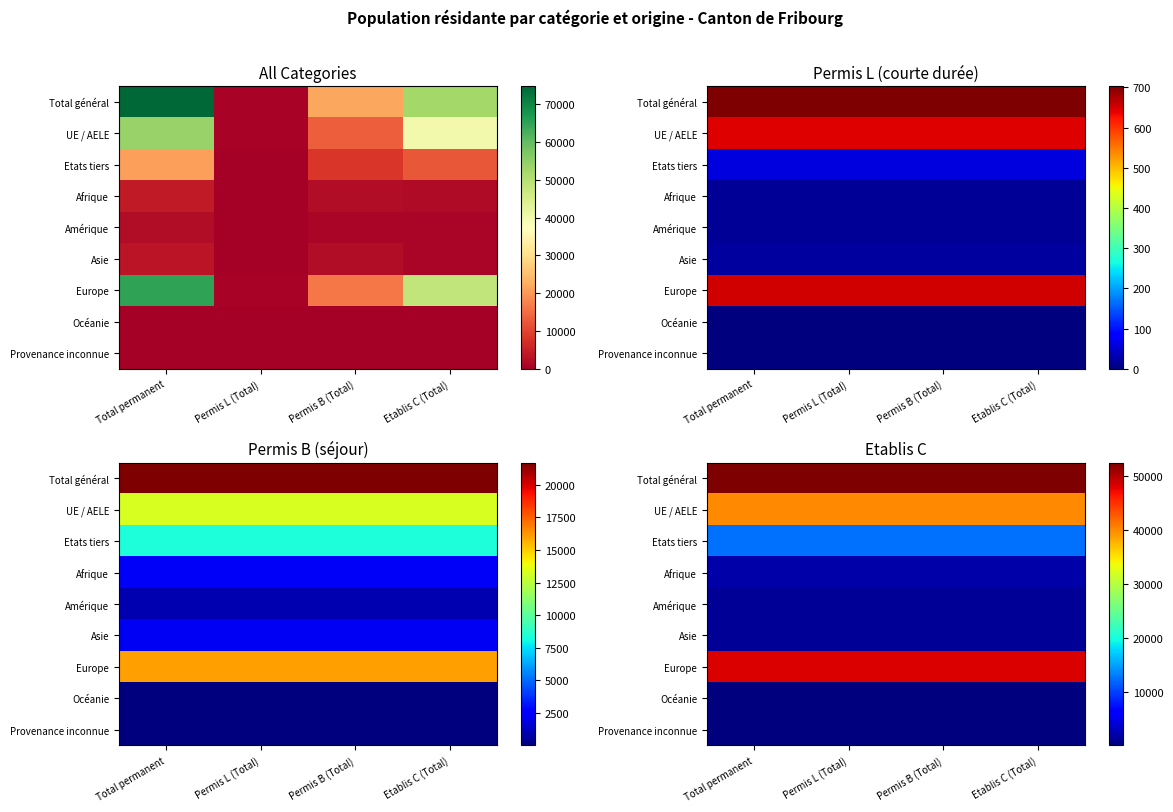

Count the number of categories in the chart.

4